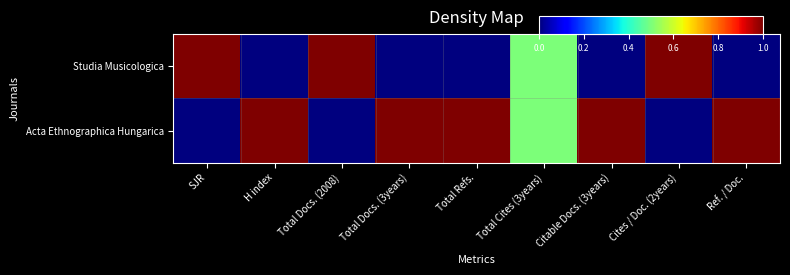

Reading left to right, transcribe all the data shown in this chart.

Studia Musicologica: SJR=1.0	H index=0.0	Total Docs. (2008)=1.0	Total Docs. (3years)=0.0	Total Refs.=0.0	Total Cites (3years)=0.5	Citable Docs. (3years)=0.0	Cites / Doc. (2years)=1.0	Ref. / Doc.=0.0
Acta Ethnographica Hungarica: SJR=0.0	H index=1.0	Total Docs. (2008)=0.0	Total Docs. (3years)=1.0	Total Refs.=1.0	Total Cites (3years)=0.5	Citable Docs. (3years)=1.0	Cites / Doc. (2years)=0.0	Ref. / Doc.=1.0